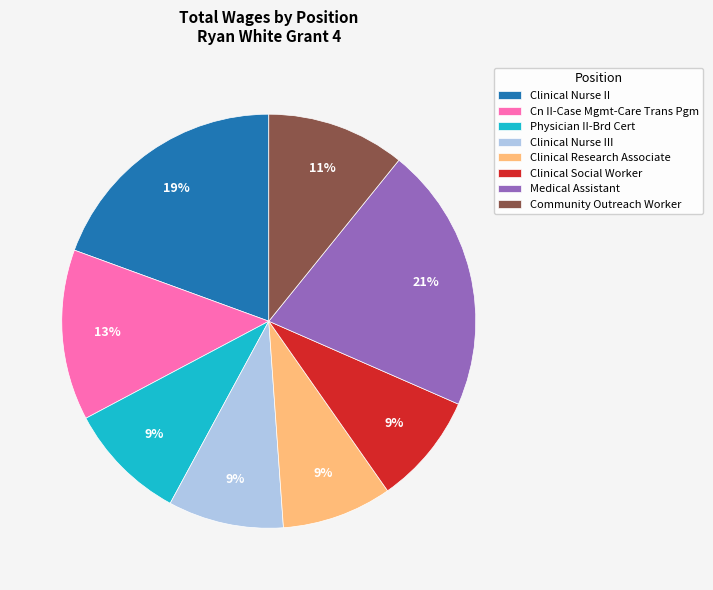

Which category has the biggest portion of the pie?

Medical Assistant